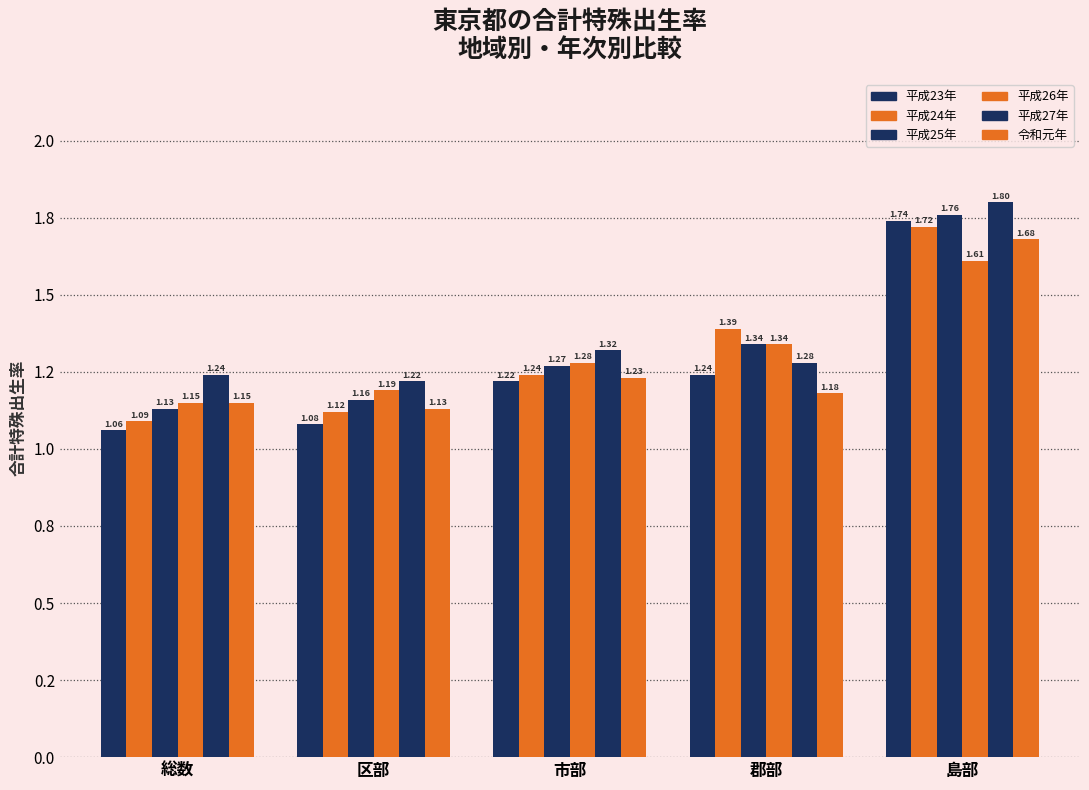

Are the bars horizontal?

No